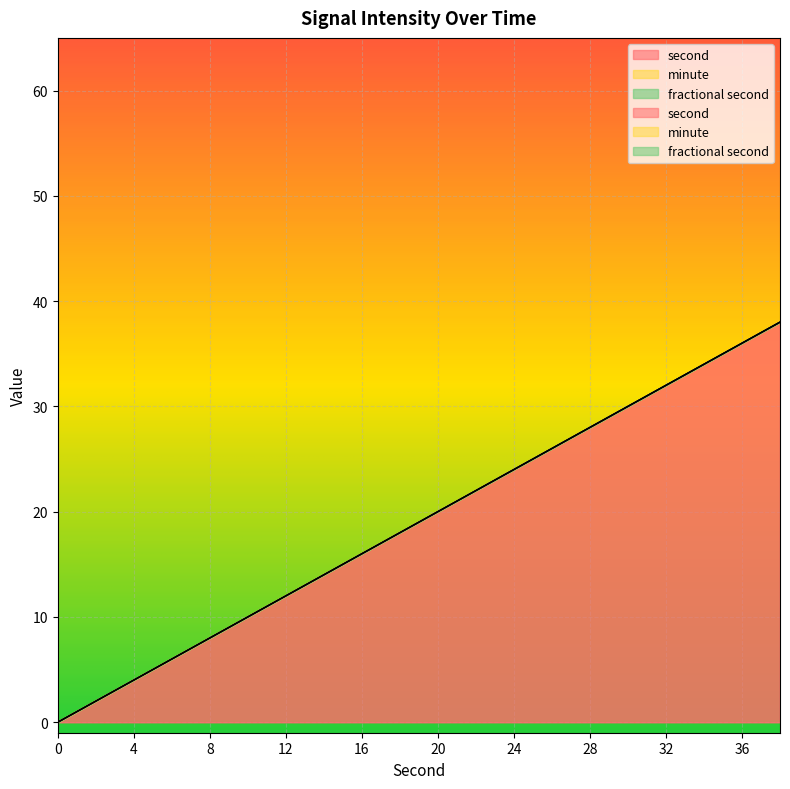

At which category is the sum across all series the highest?

38